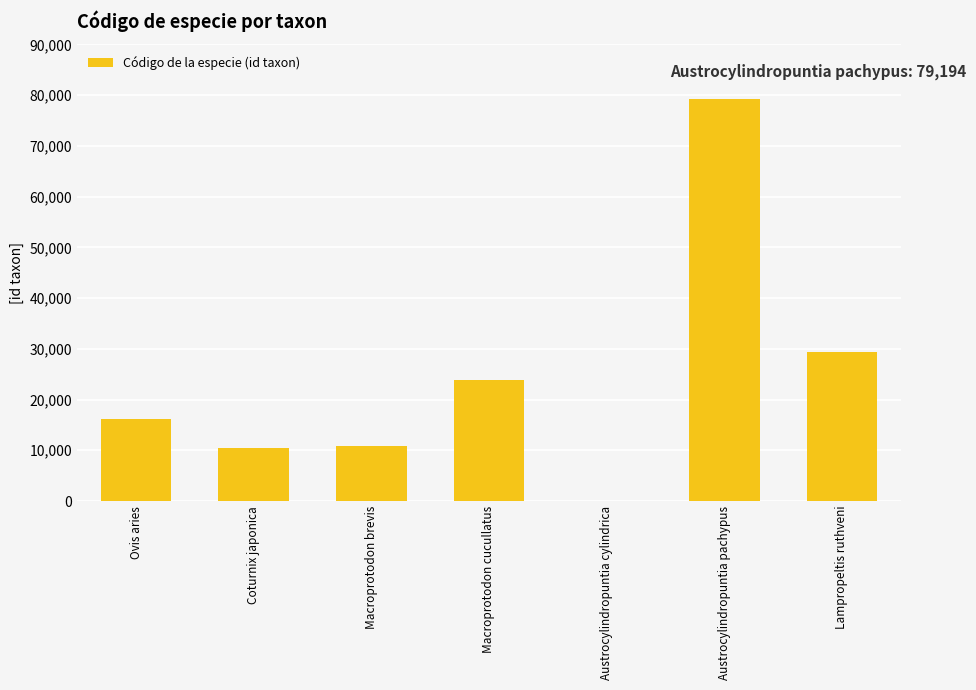

Reading left to right, list all the values displayed in this chart.

16237	10507	10913	23752	89	79194	29327